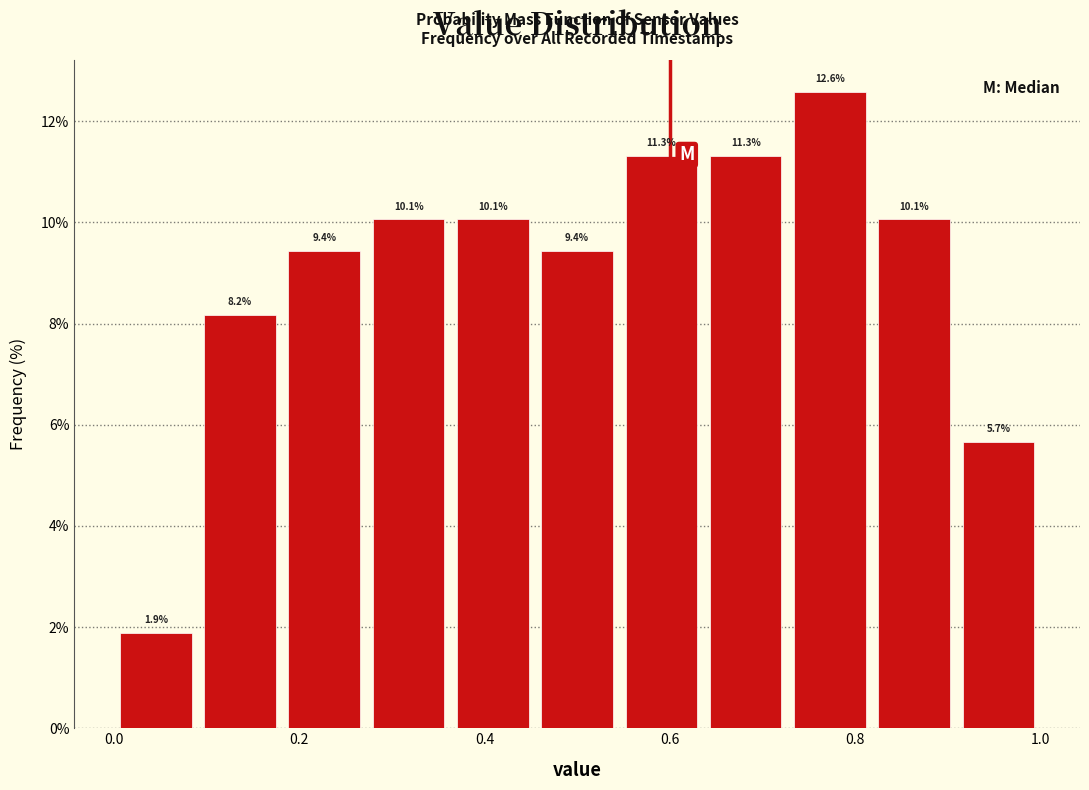

Which range on the x-axis has the tallest bar?

0.72 to 0.82